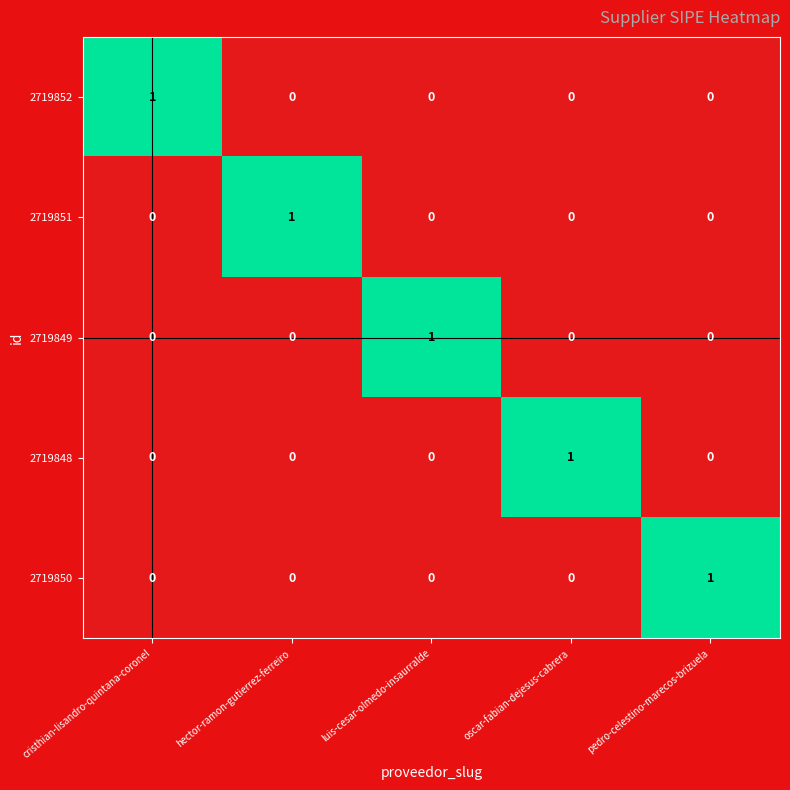

True or false: 2719851 has a value of 0 at luis-cesar-olmedo-insaurralde.

True